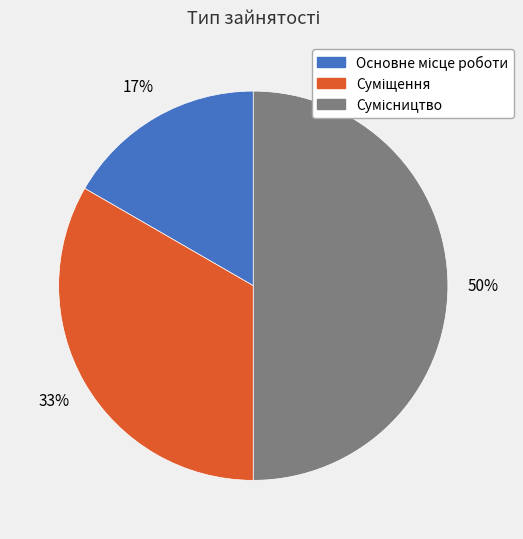

Count the number of slices in the pie.

3